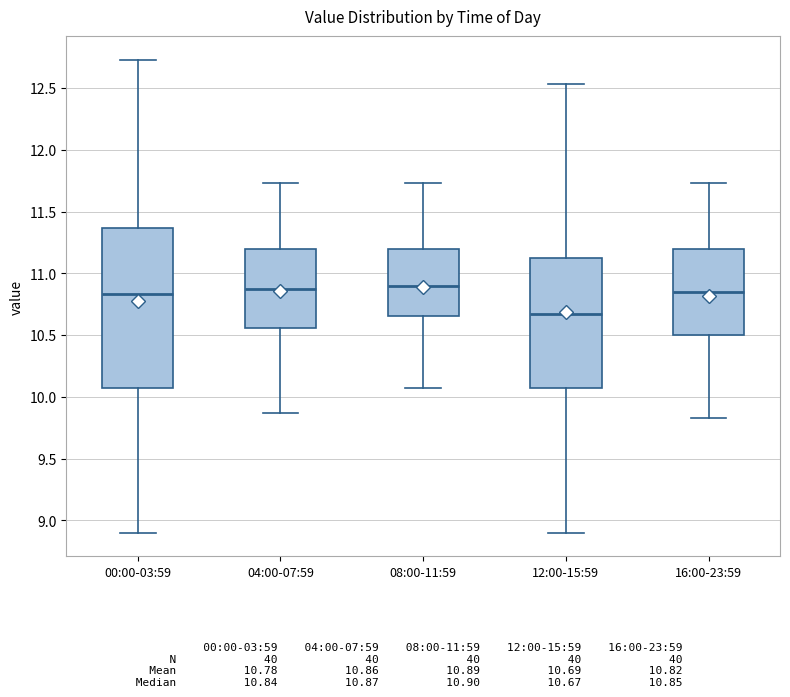

Where does the lower whisker of the box for 04:00-07:59 end on the y-axis? The values are not printed on the chart, so give them approximately, as read against the axis.

9.85